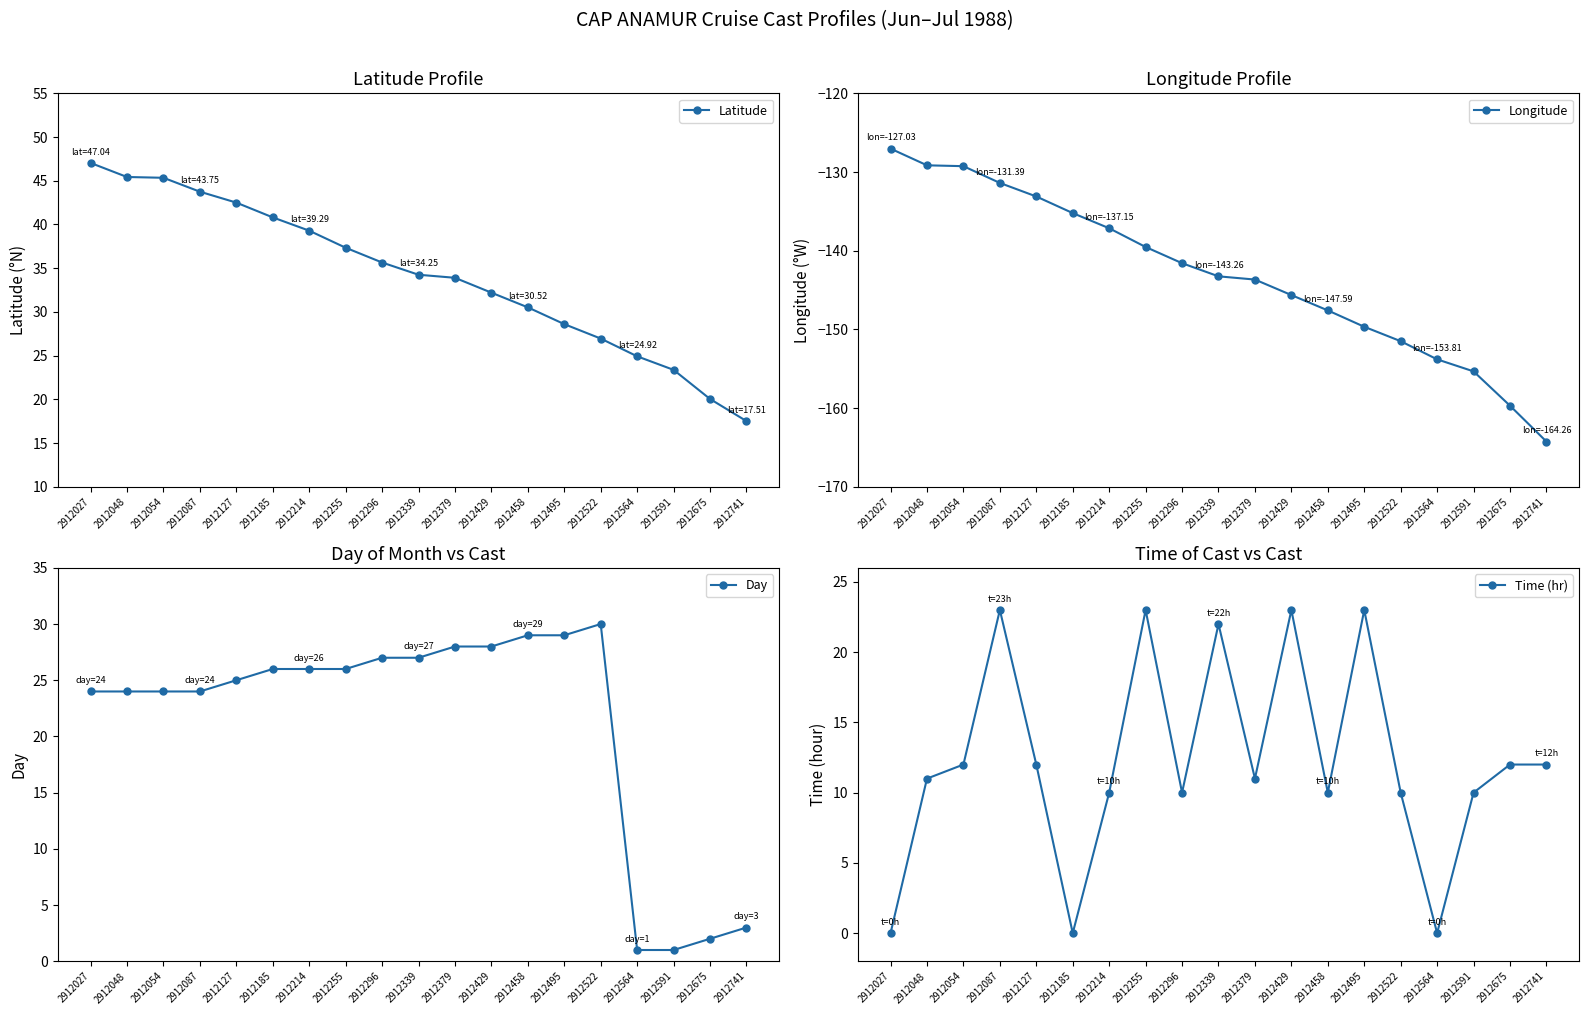

True or false: Day and Longitude cross at least once.

False